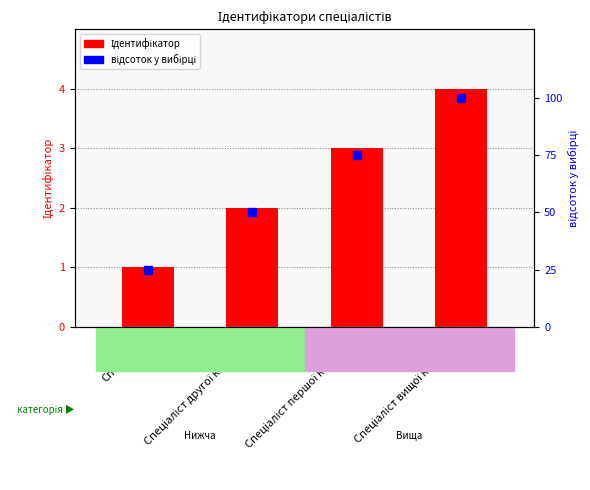

What is the difference between the maximum and second lowest values in the відсоток у вибірці series?

50